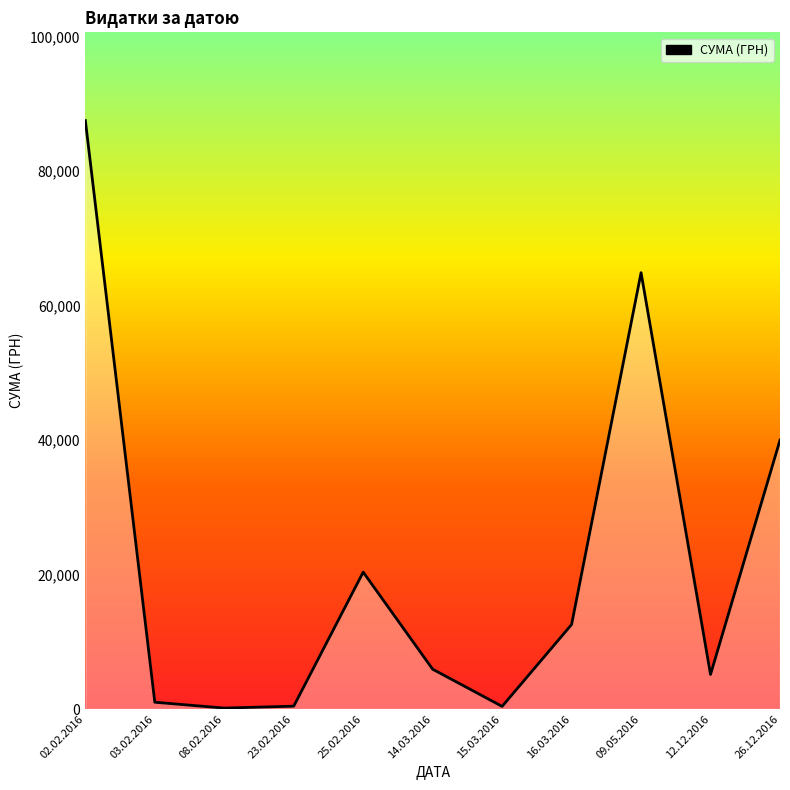

How many lines are shown in the chart?

1